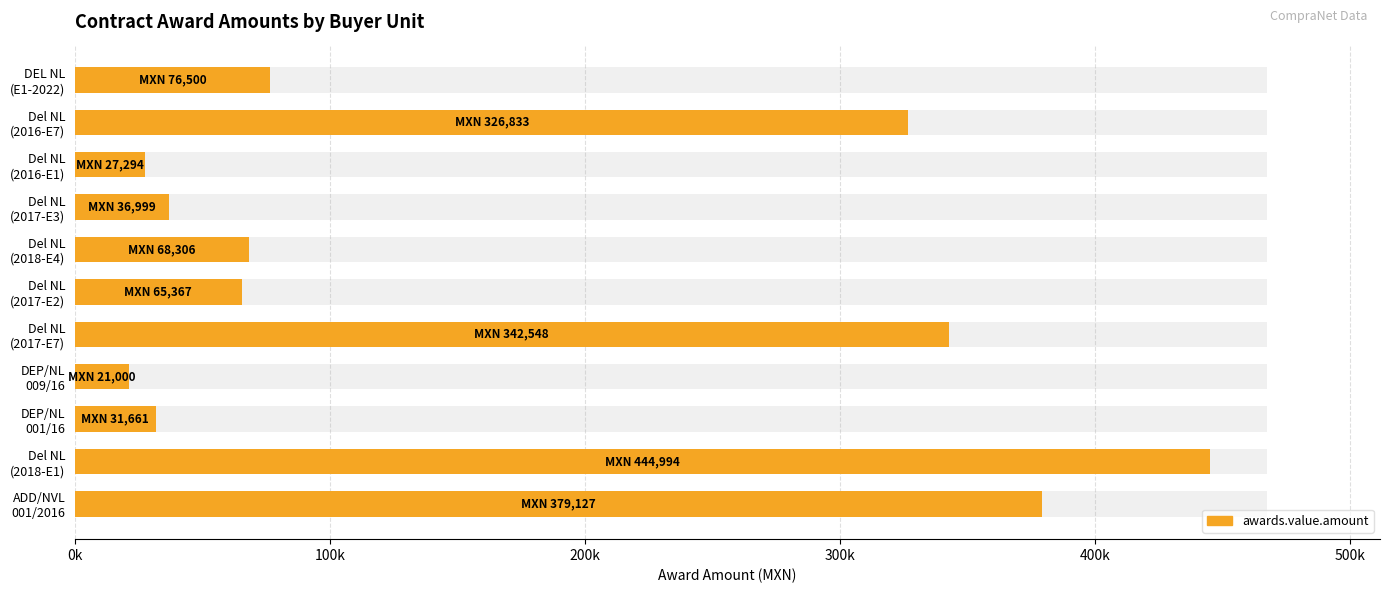

Count the number of categories in the chart.

11